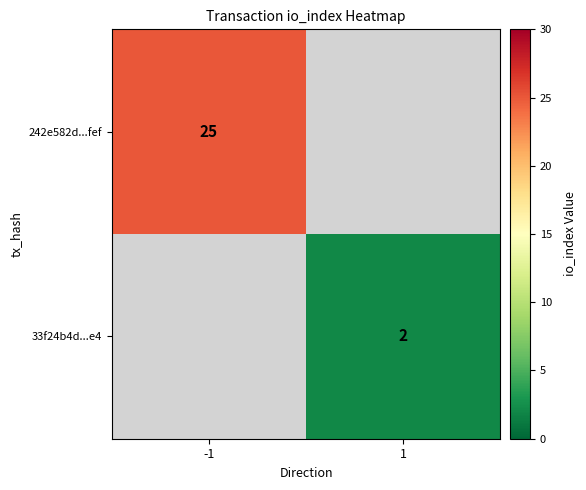

Count the number of categories in the chart.

2